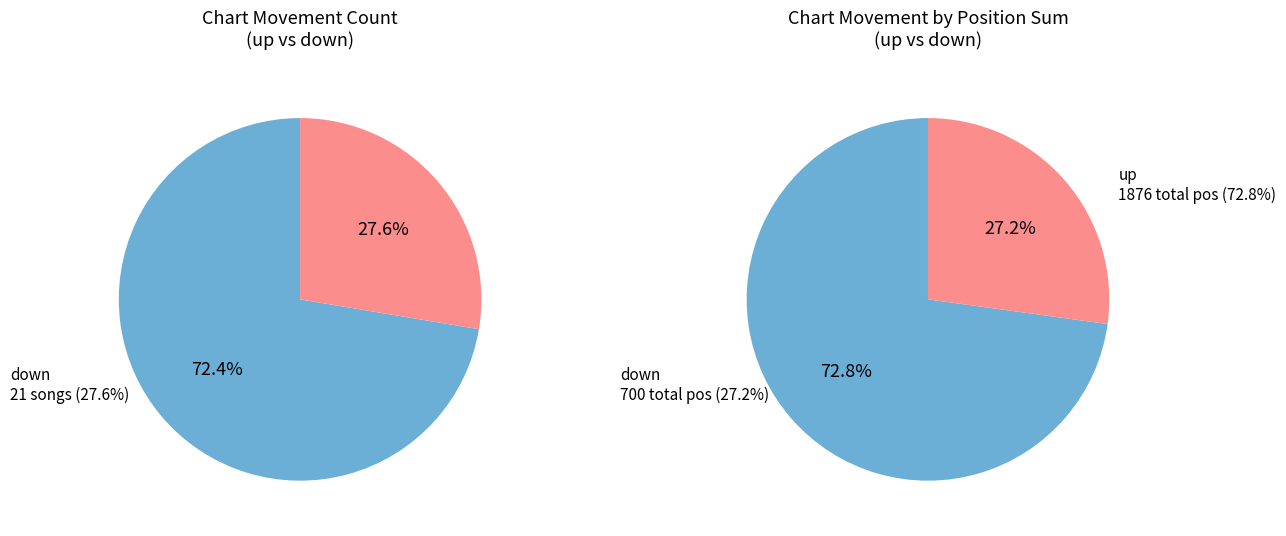

To the nearest percent, what percentage of the pie is up?

72%